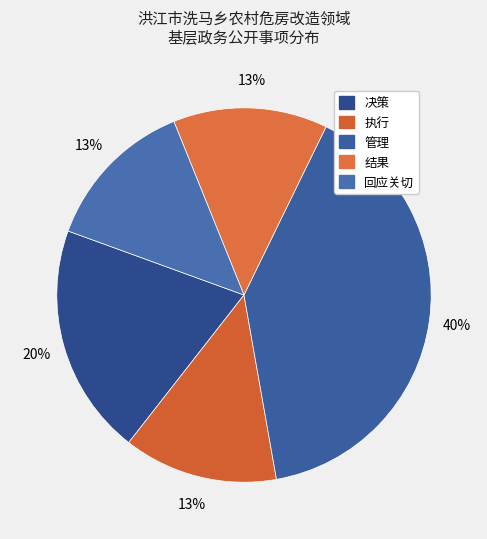

To the nearest percent, what is the average slice percentage?

20%